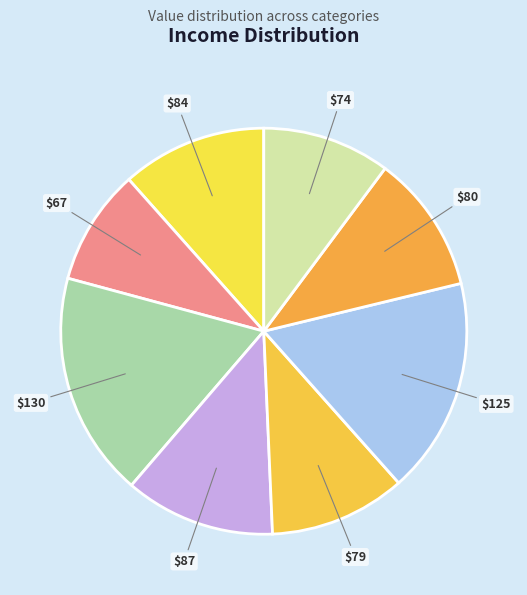

To the nearest percent, what is the average slice percentage?

12%